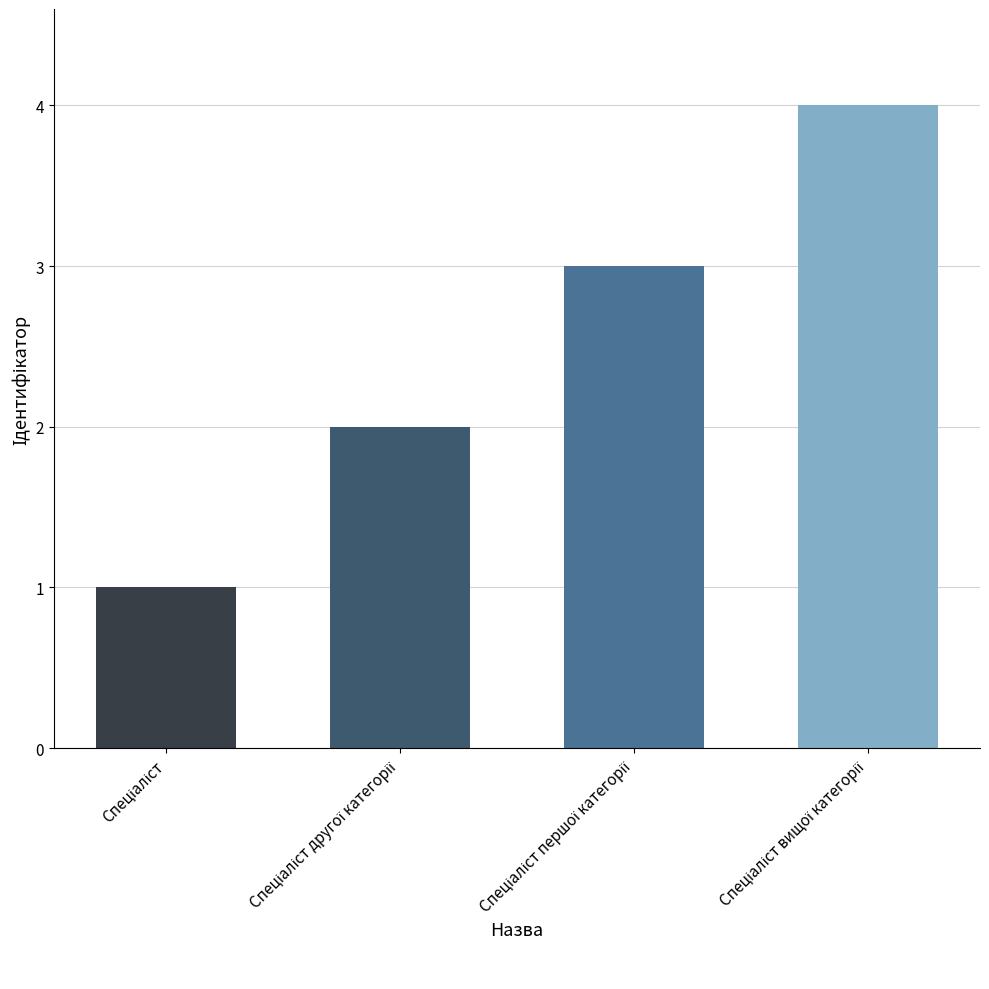

What is the smallest value displayed?

1